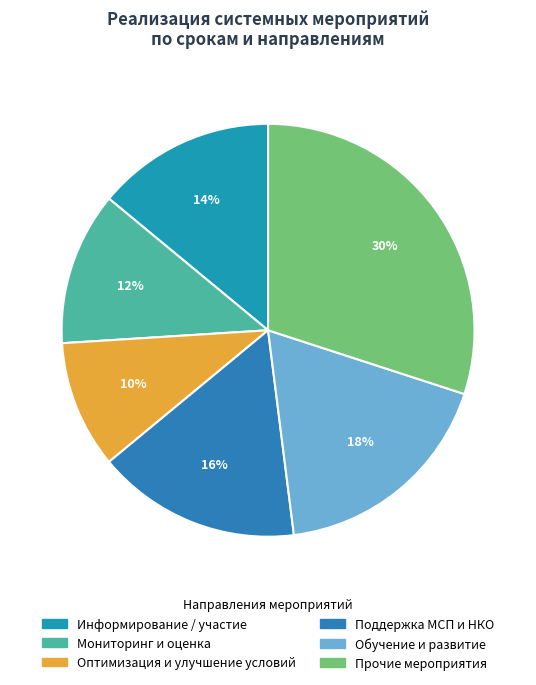

How many slices are in this pie chart?

6